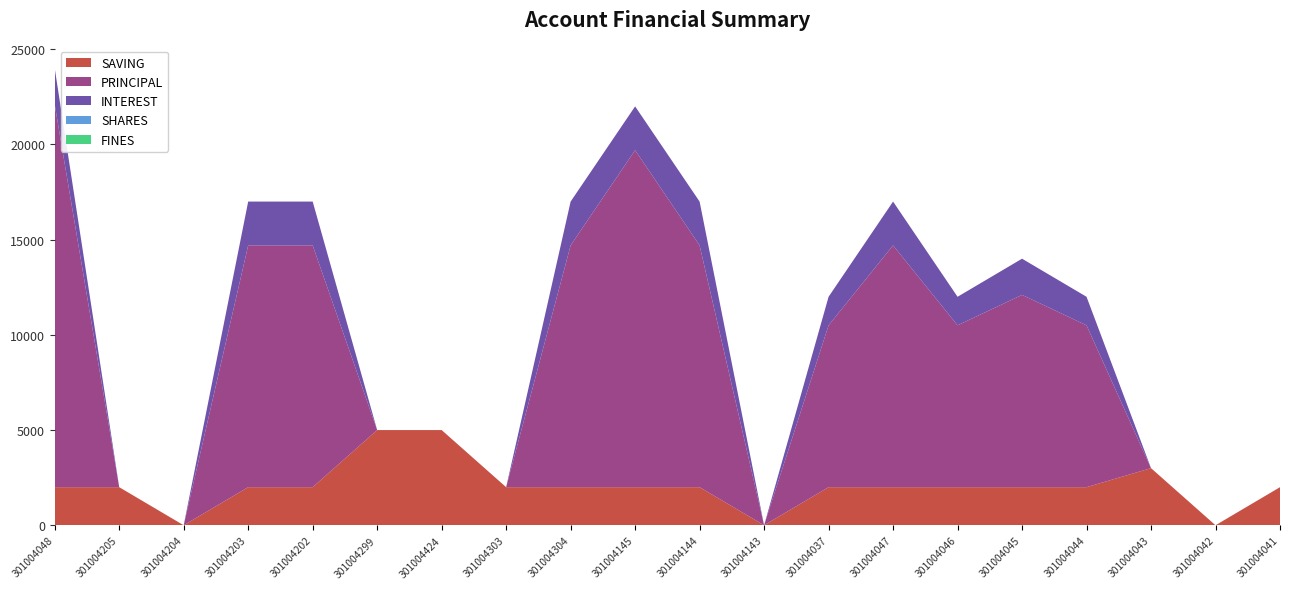

Reading left to right, transcribe all the data shown in this chart.

SAVING: 2000	2000	0	2000	2000	5000	5000	2000	2000	2000	2000	0	2000	2000	2000	2000	2000	3000	0	2000
PRINCIPAL: 20100	0	0	12700	12700	0	0	0	12700	17700	12700	0	8500	12700	8500	10100	8500	0	0	0
INTEREST: 1900	0	0	2300	2300	0	0	0	2300	2300	2300	0	1500	2300	1500	1900	1500	0	0	0
SHARES: 0	0	0	0	0	0	0	0	0	0	0	0	0	0	0	0	0	0	0	0
FINES: 0	0	0	0	0	0	0	0	0	0	0	0	0	0	0	0	0	0	0	0